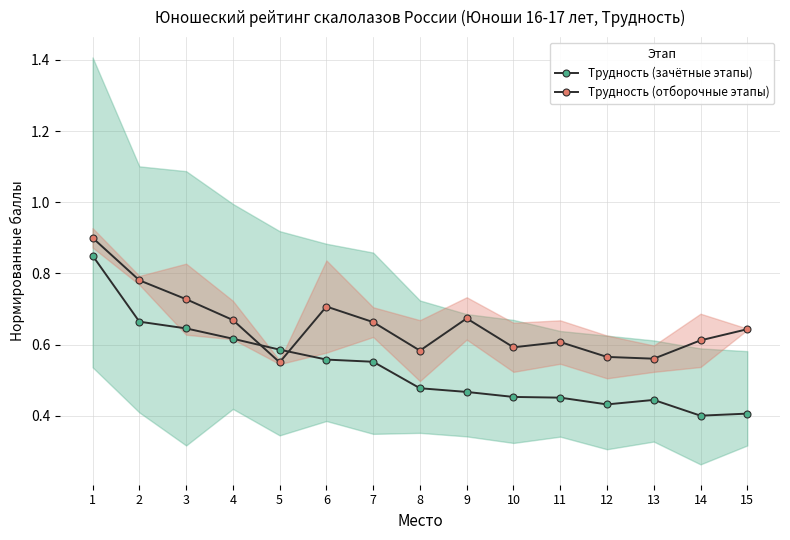

What is the value of the Трудность (зачётные этапы) point at the 3rd from the left?

0.6